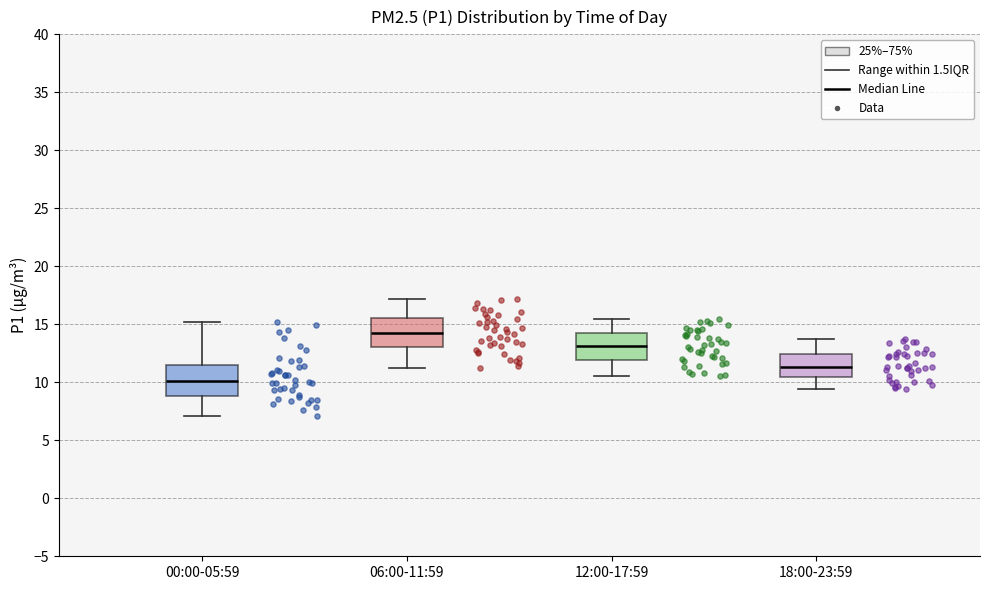

Which box's median line is the highest?

06:00-11:59